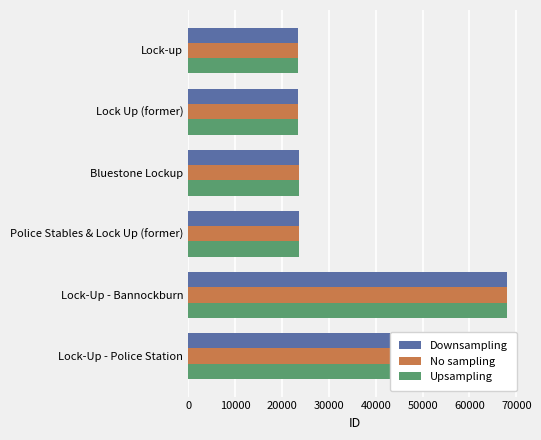

What are all the series names shown in the legend?

Downsampling, No sampling, Upsampling